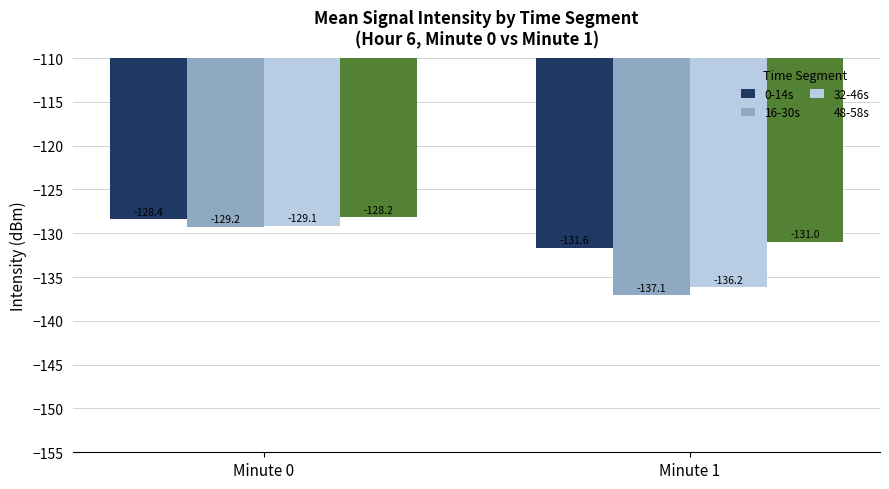

Is the value of 48-58s at Minute 1 greater than the value of 16-30s at Minute 0?

No